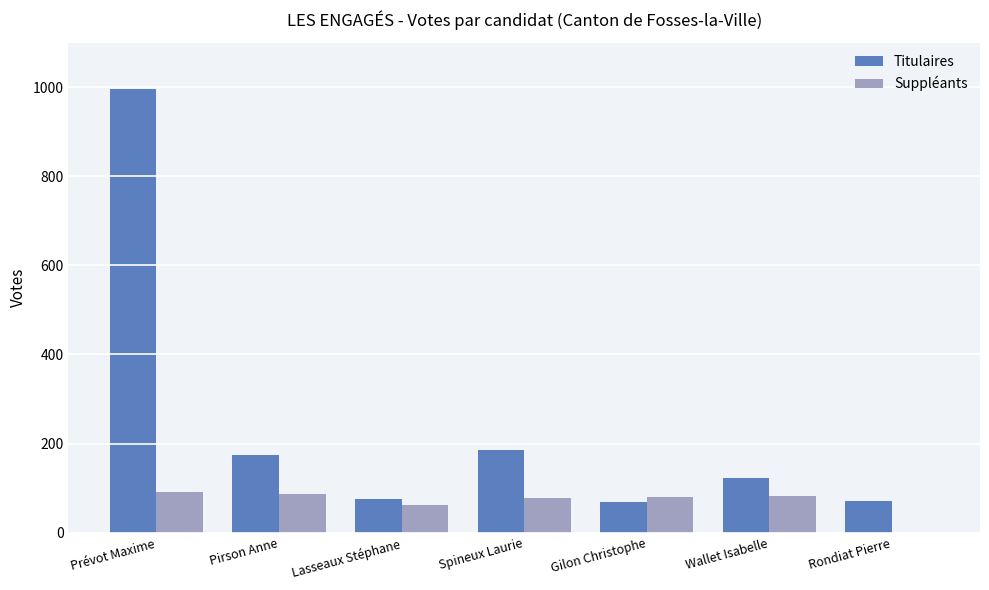

What is the sum of the Titulaires values at Gilon Christophe and Prévot Maxime?

1066